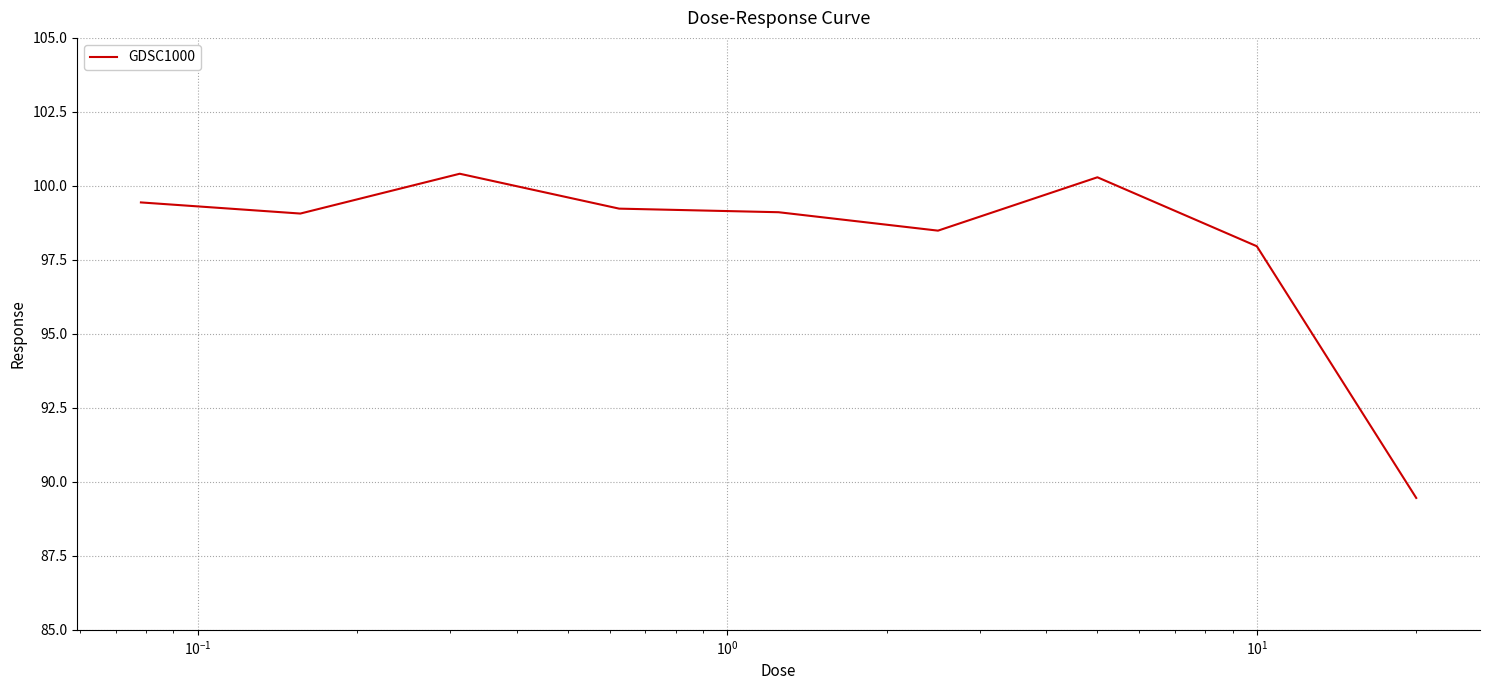

What is the difference between the maximum and minimum values?

11.0